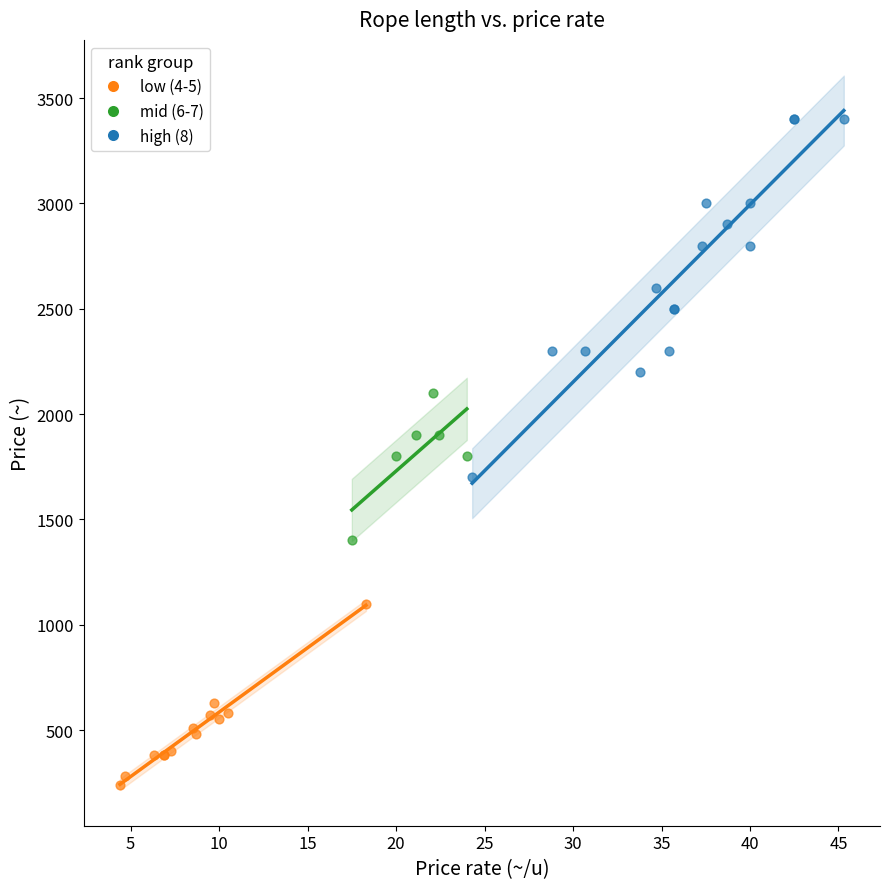

What are all the series names shown in the legend?

low (4-5), mid (6-7), high (8)